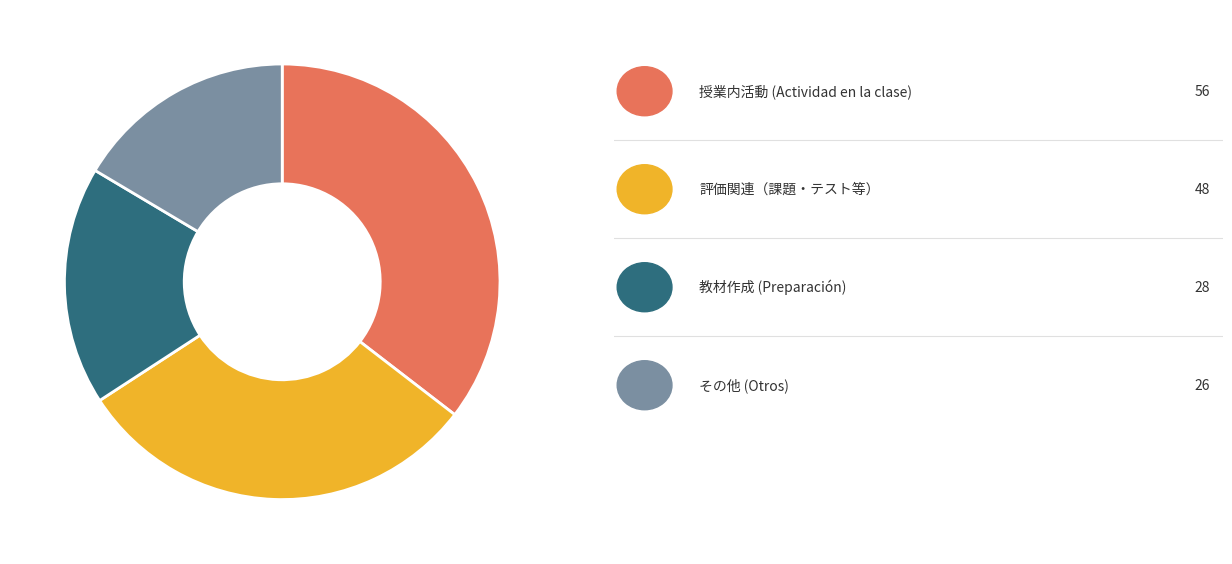

Is there any slice that represents more than half of the pie?

No